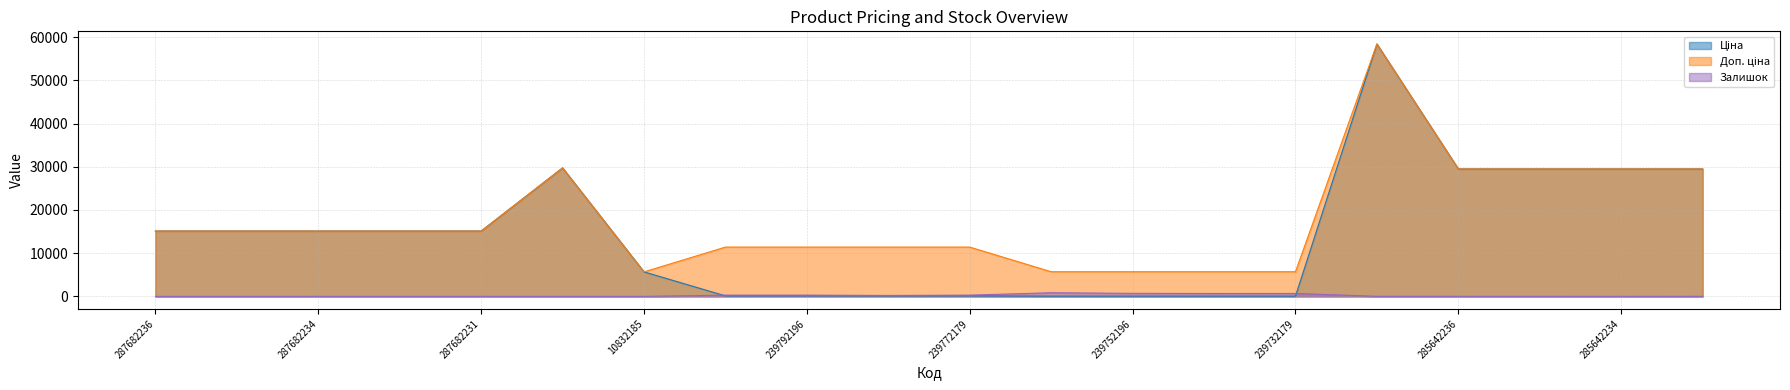

What position from the left is 239752197?

12